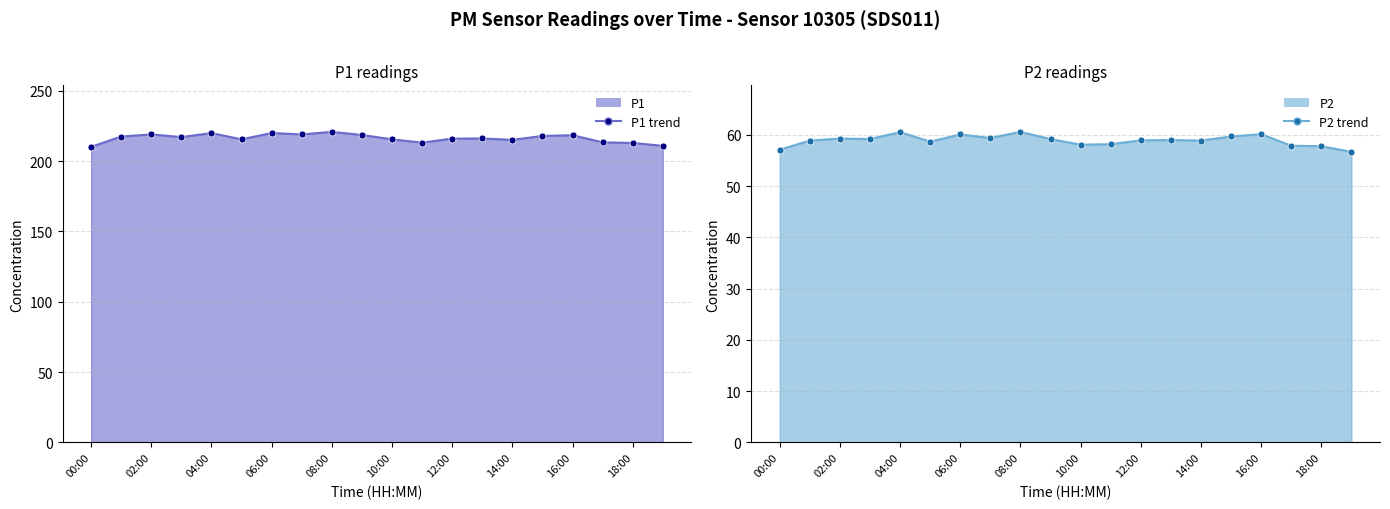

Reading right to left, transcribe all the data shown in this chart.

P1 line: 210.8	212.8	213.2	218.3	217.8	215.0	216.0	215.9	213.1	215.4	218.5	220.7	218.9	219.9	215.4	219.8	217.0	218.9	217.4	210.1
P2 line: 56.7	57.8	57.9	60.1	59.7	58.9	59.0	59.0	58.2	58.1	59.2	60.6	59.4	60.1	58.7	60.5	59.2	59.3	58.9	57.1